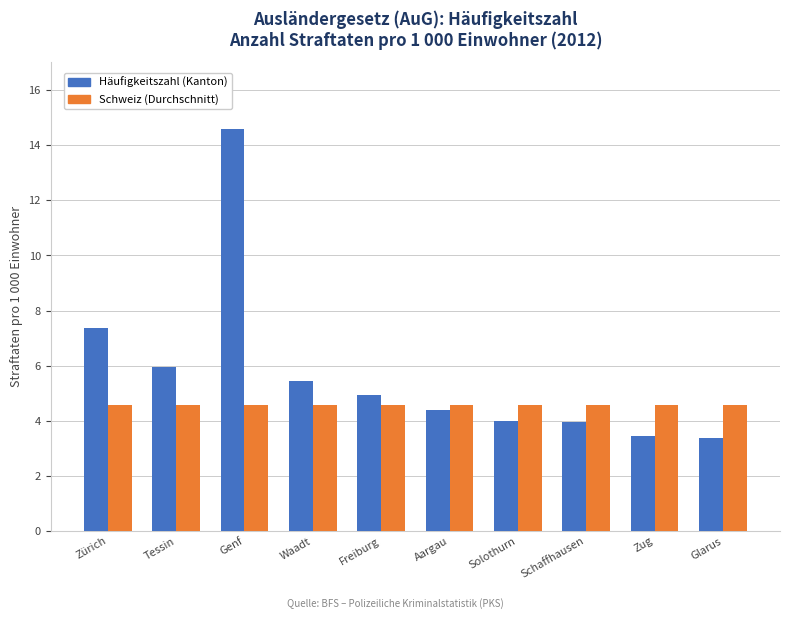

Read the Häufigkeitszahl (Kanton) value at Glarus.

3.4